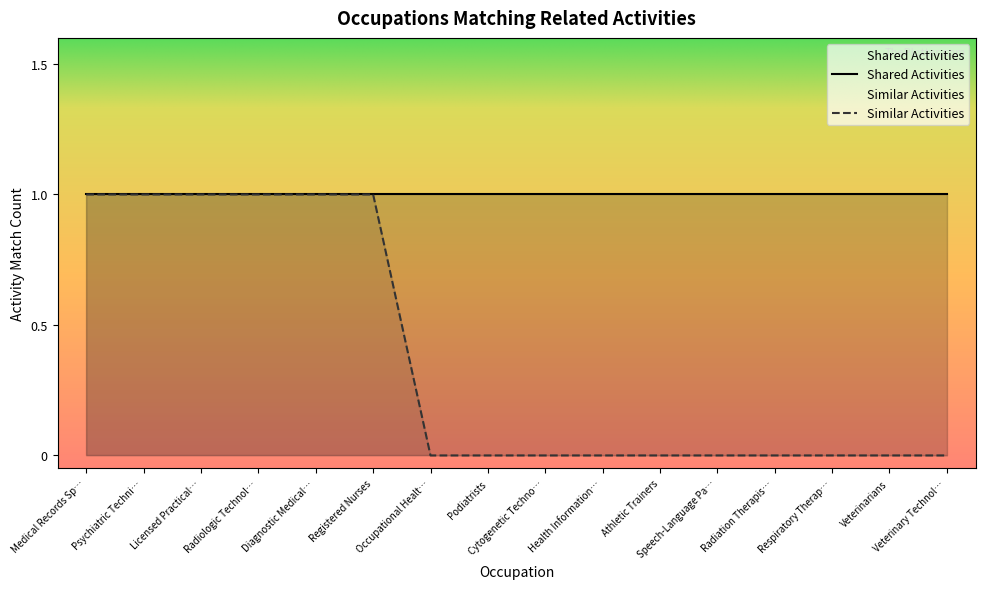

How many values are between 0 and 1?

16